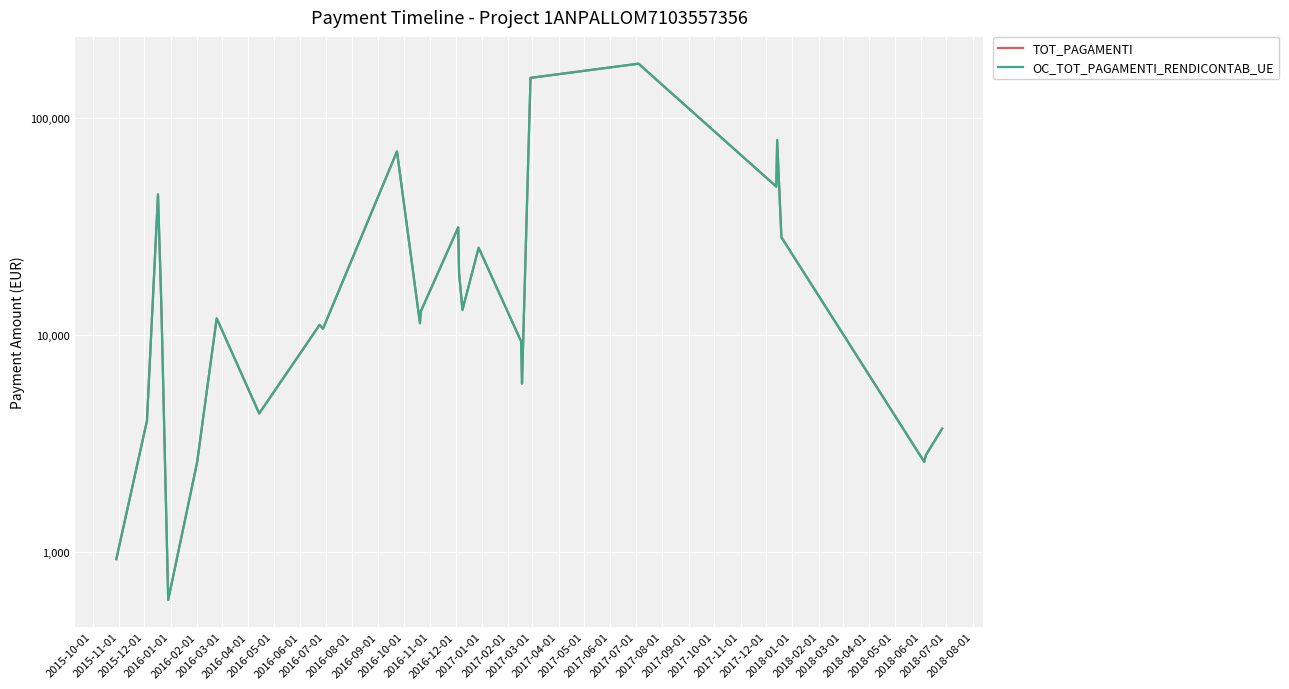

At how many categories does at least one series exceed 97676?

2